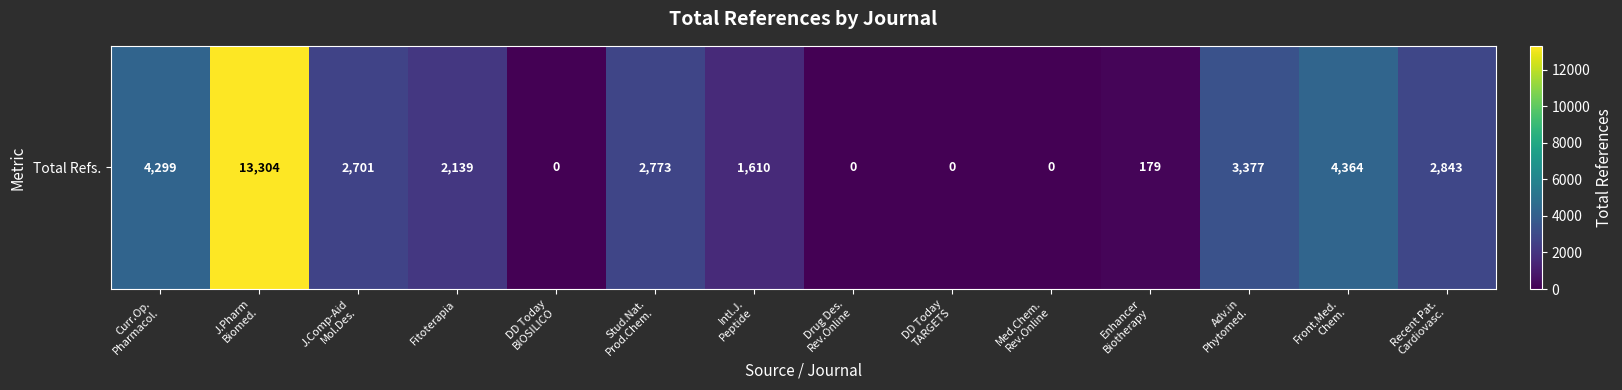

What is the difference between the second highest and second lowest values?

4364